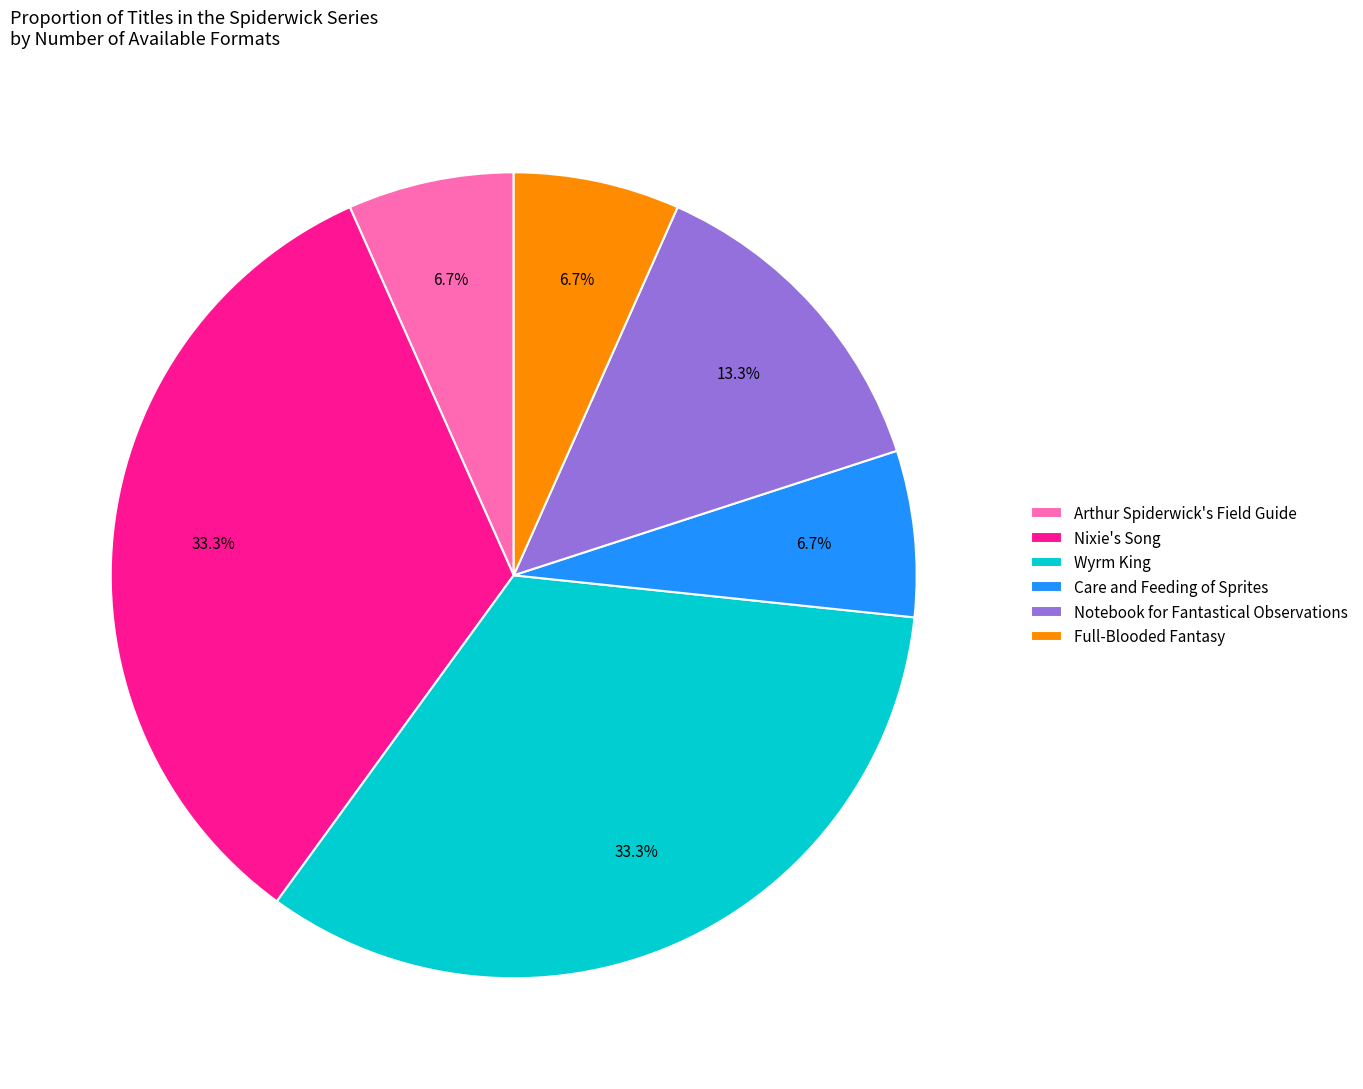

Does Notebook for Fantastical Observations account for over 50% of the chart?

No